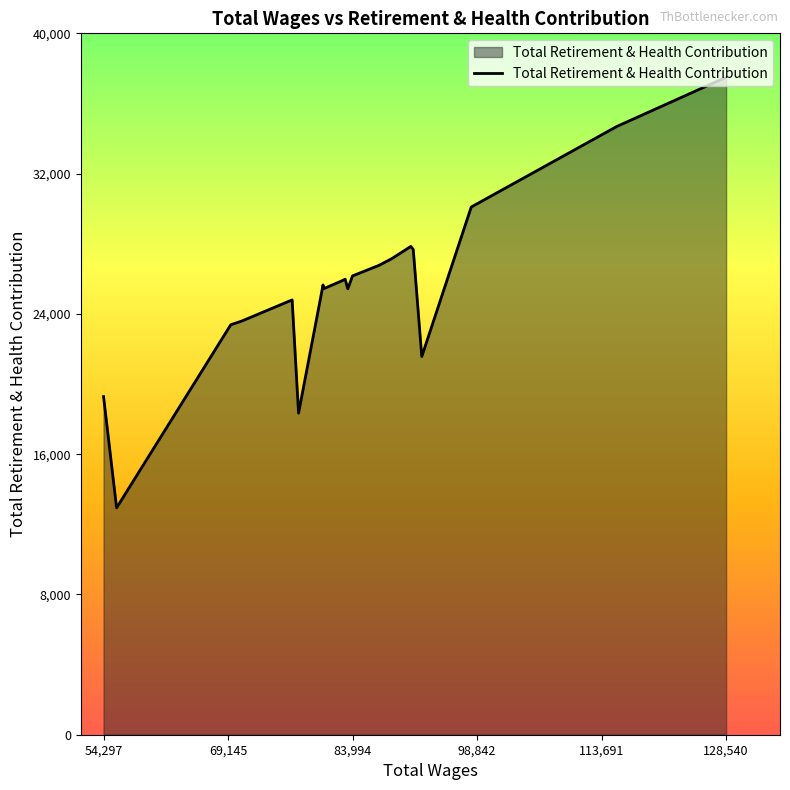

What is the difference between the maximum and minimum values?

24554